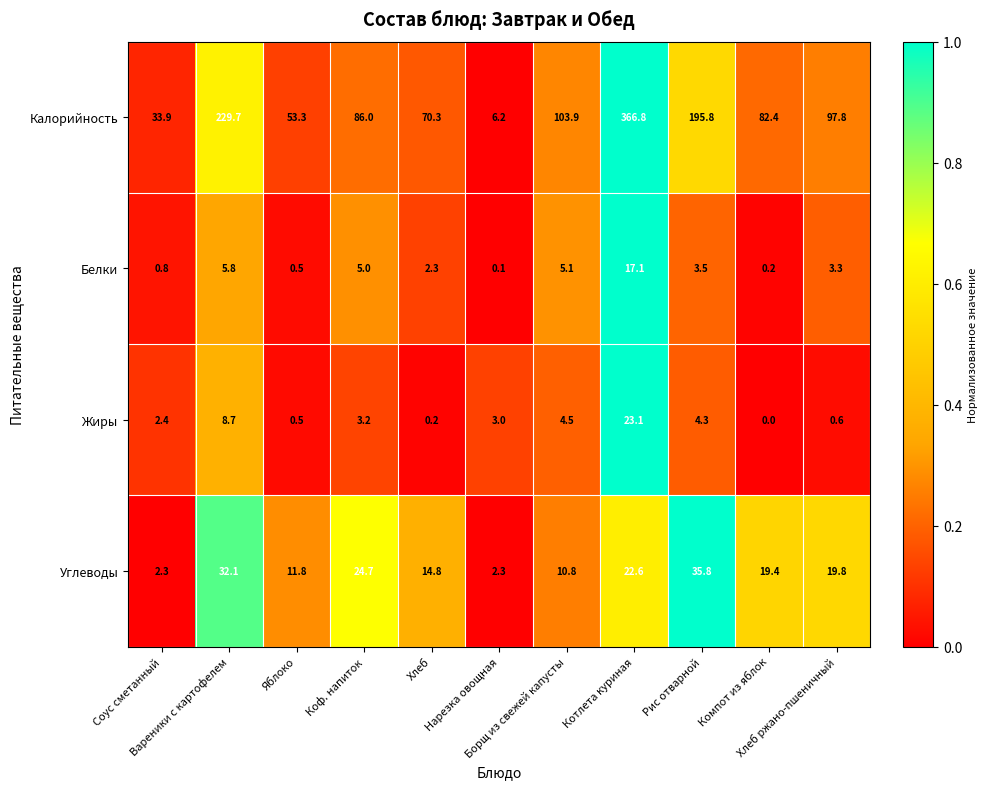

What is the difference between the maximum and minimum values in the Калорийность series?

360.6